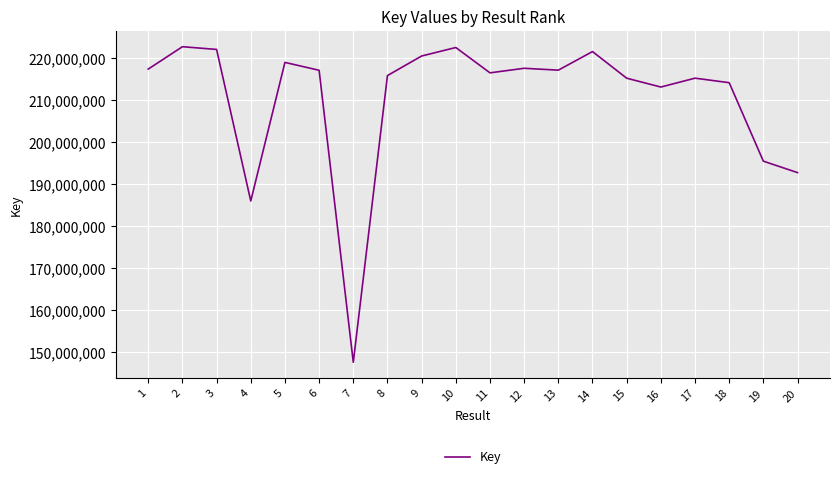

Is it true that the value at 5 is 132015917?

False